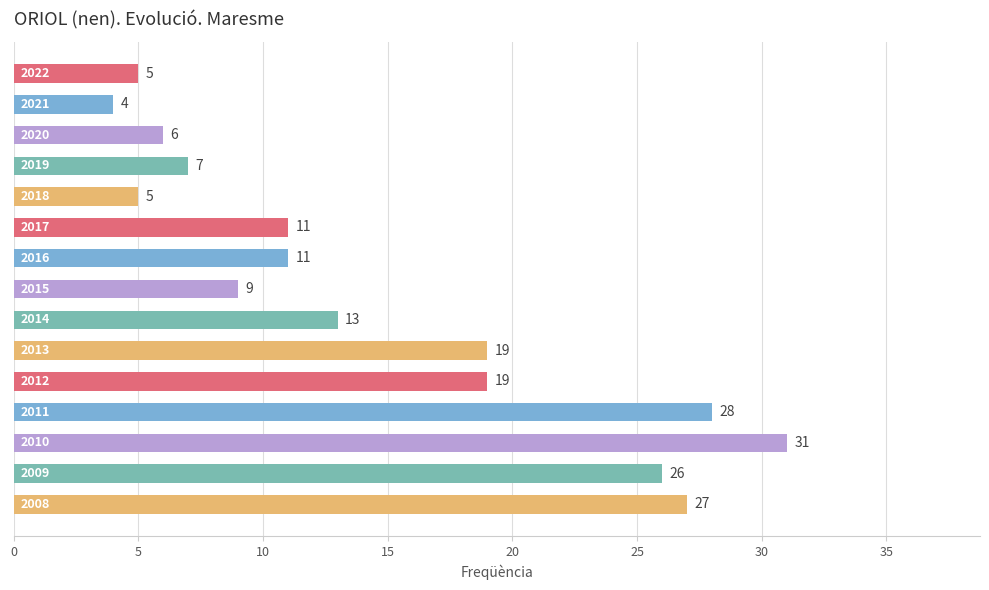

What is the value of the 2nd bar from the top?

4